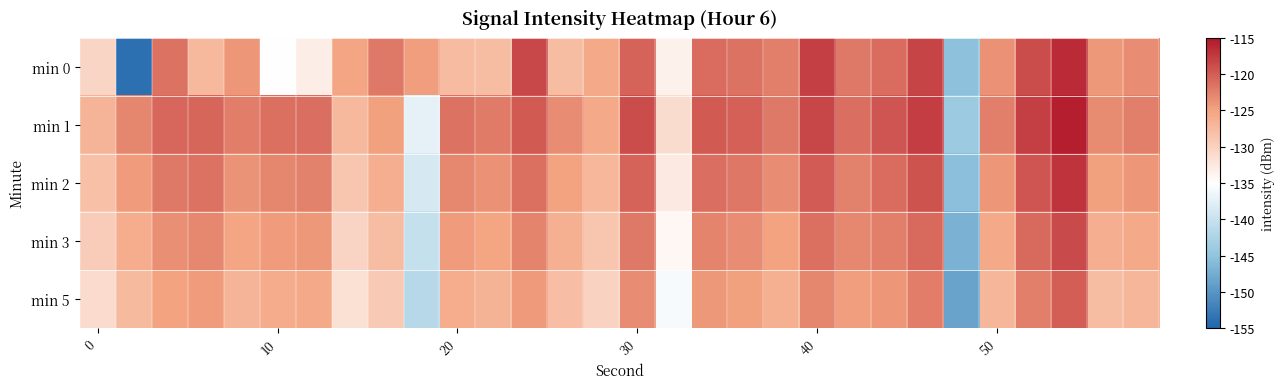

Which series has the largest total across all categories?

min 1